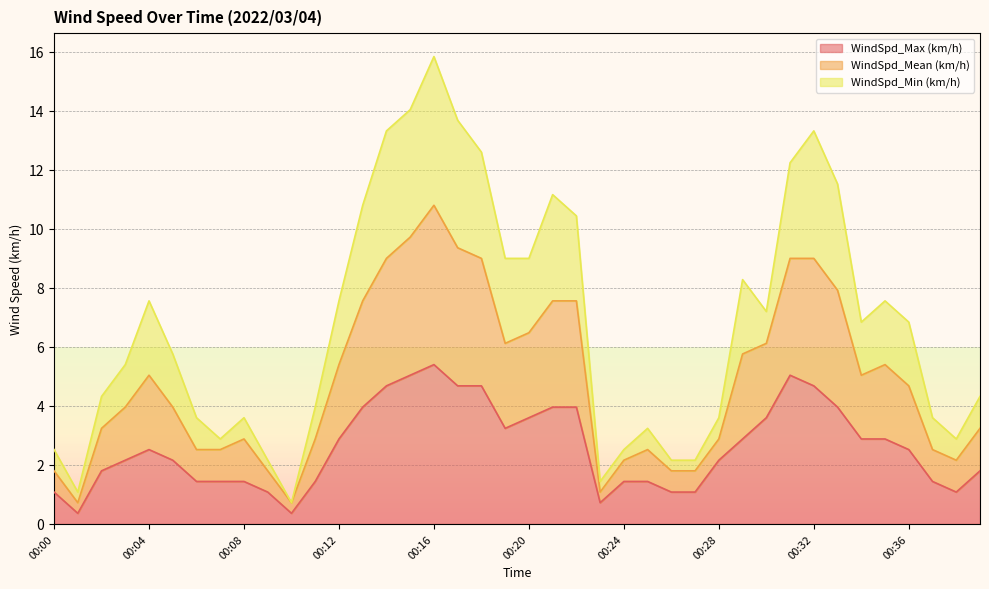

The WindSpd_Max (km/h) series shows 1.5 at 00:16. True or false?

False